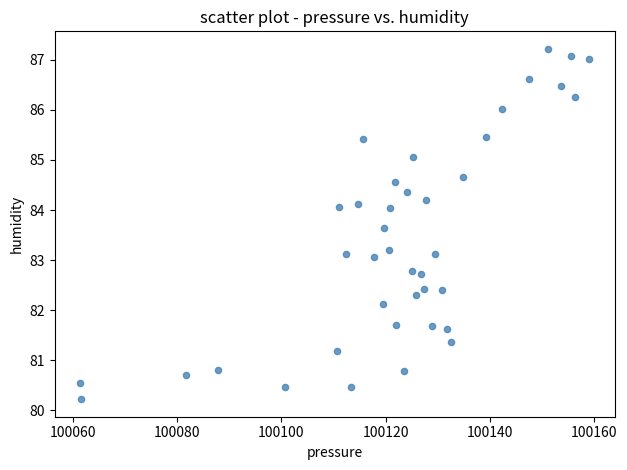

What is the range of Y values (max minus min)?

7.0